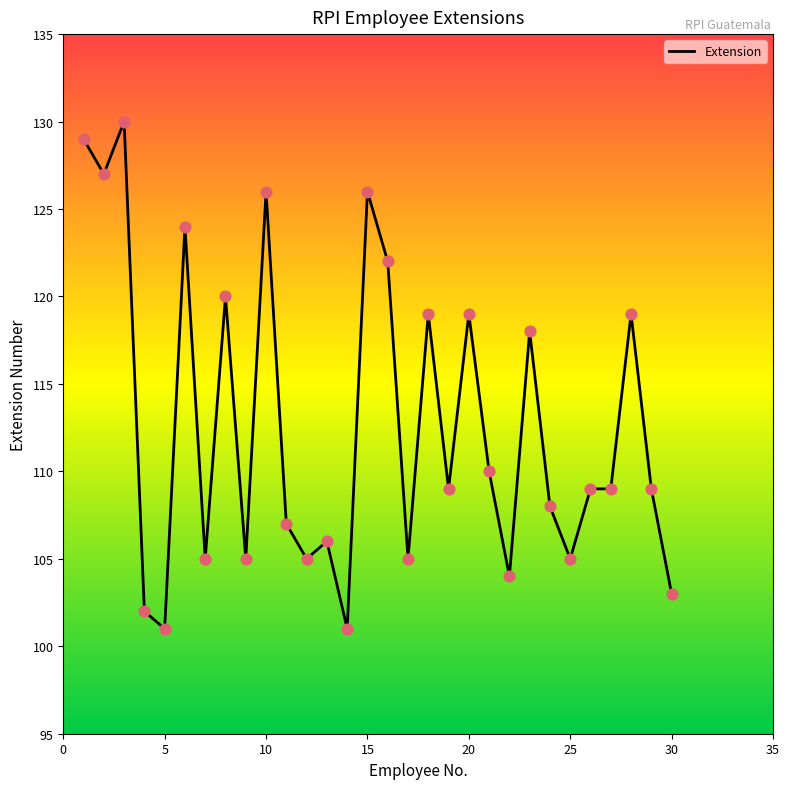

What is the minimum value shown in the chart?

101